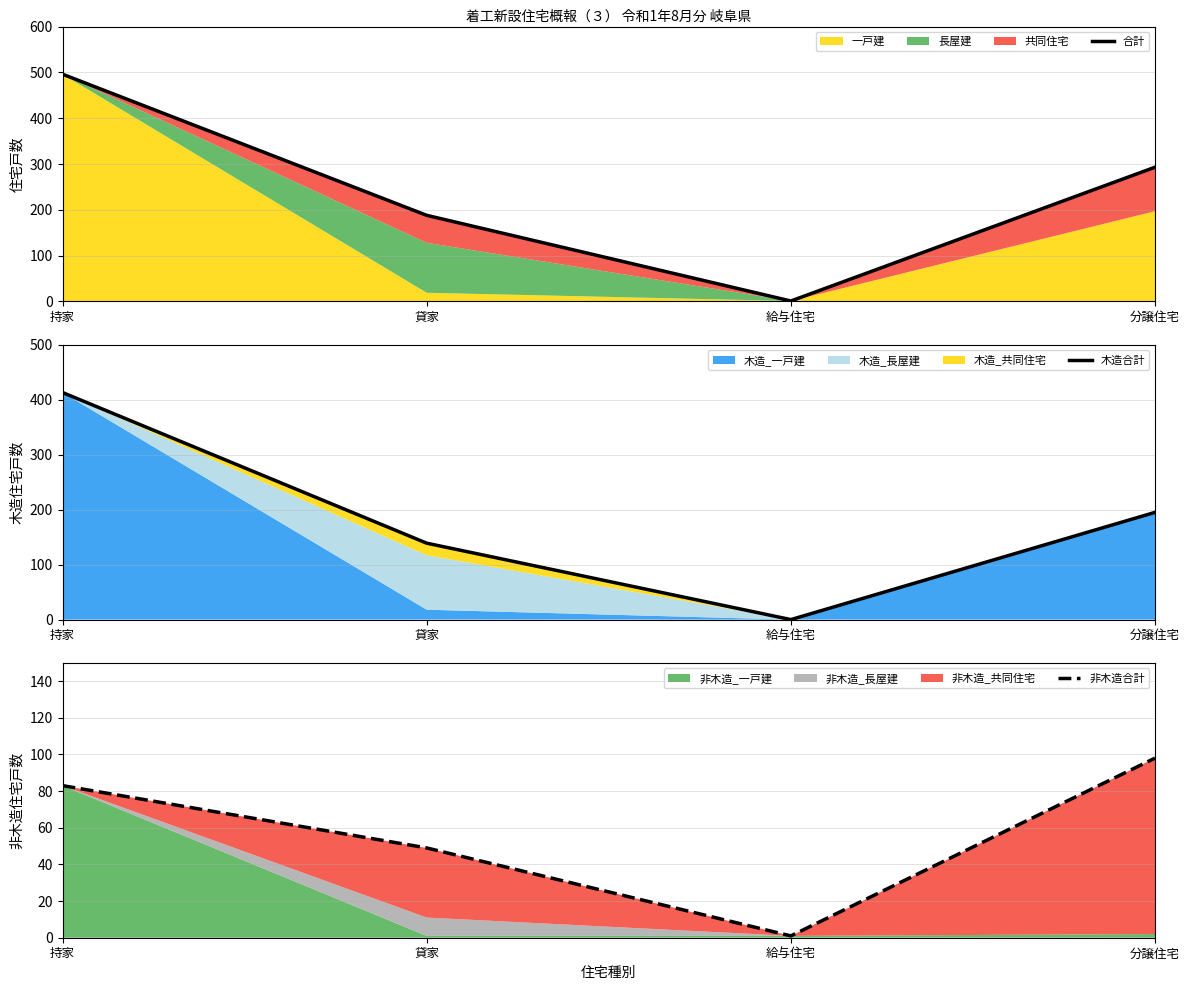

Where is the first local minimum for 非木造合計?

給与住宅